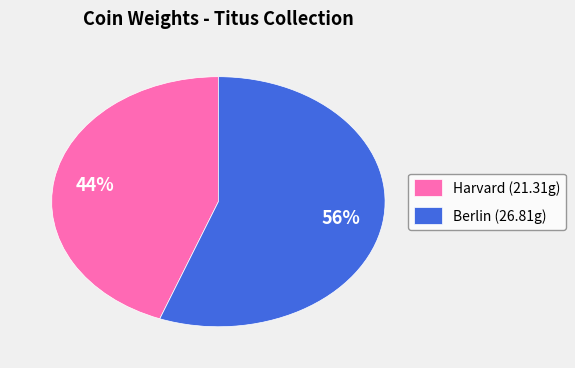

Between Harvard (21.31g) and Berlin (26.81g), which is larger?

Berlin (26.81g)